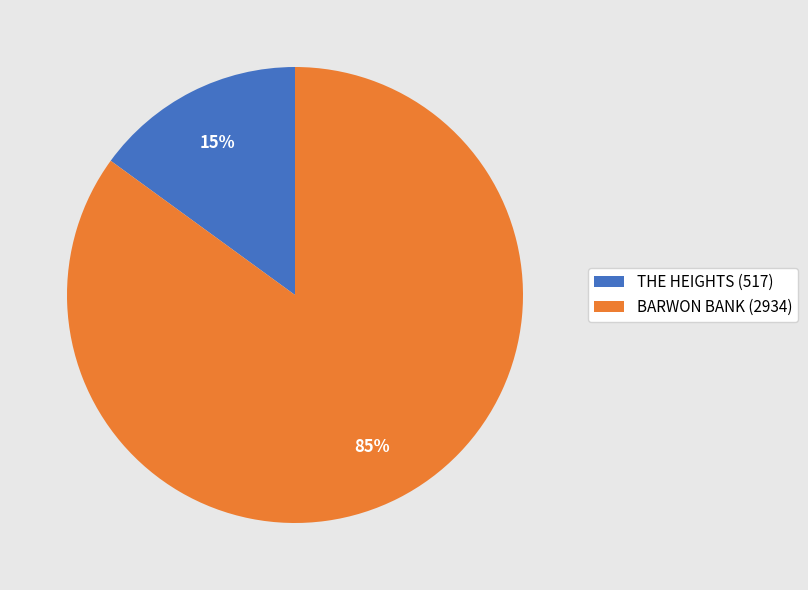

To the nearest percent, what portion does THE HEIGHTS represent?

15%